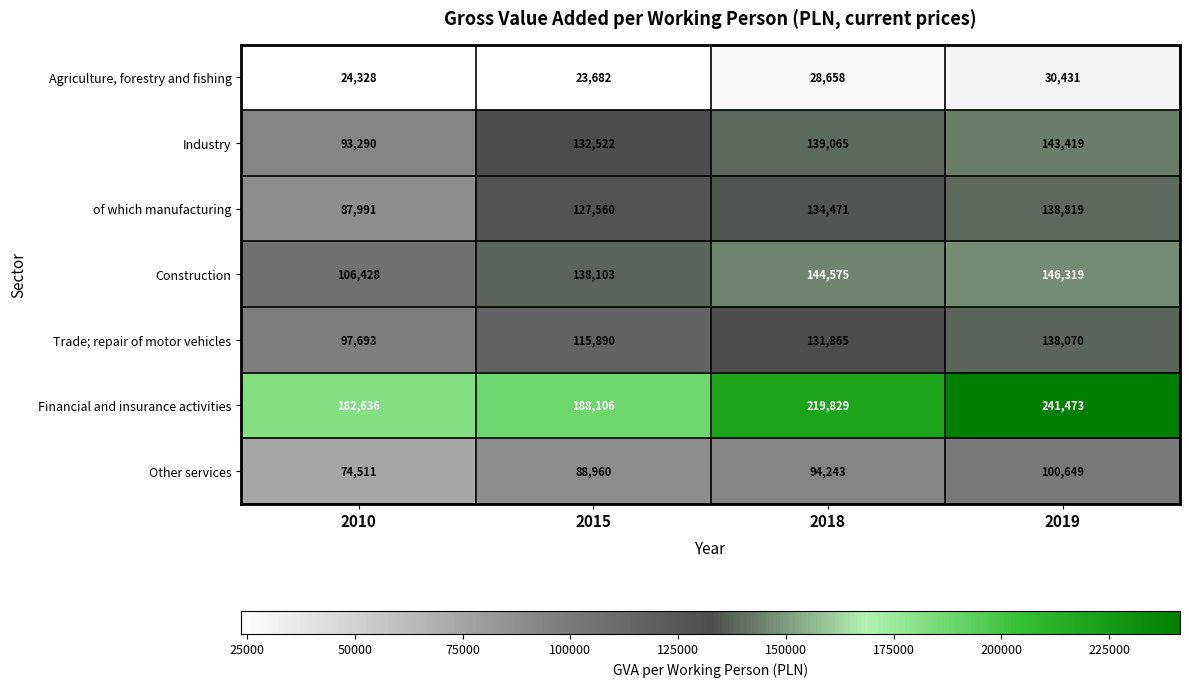

The Financial and insurance activities series shows 219829 at 2018. True or false?

True